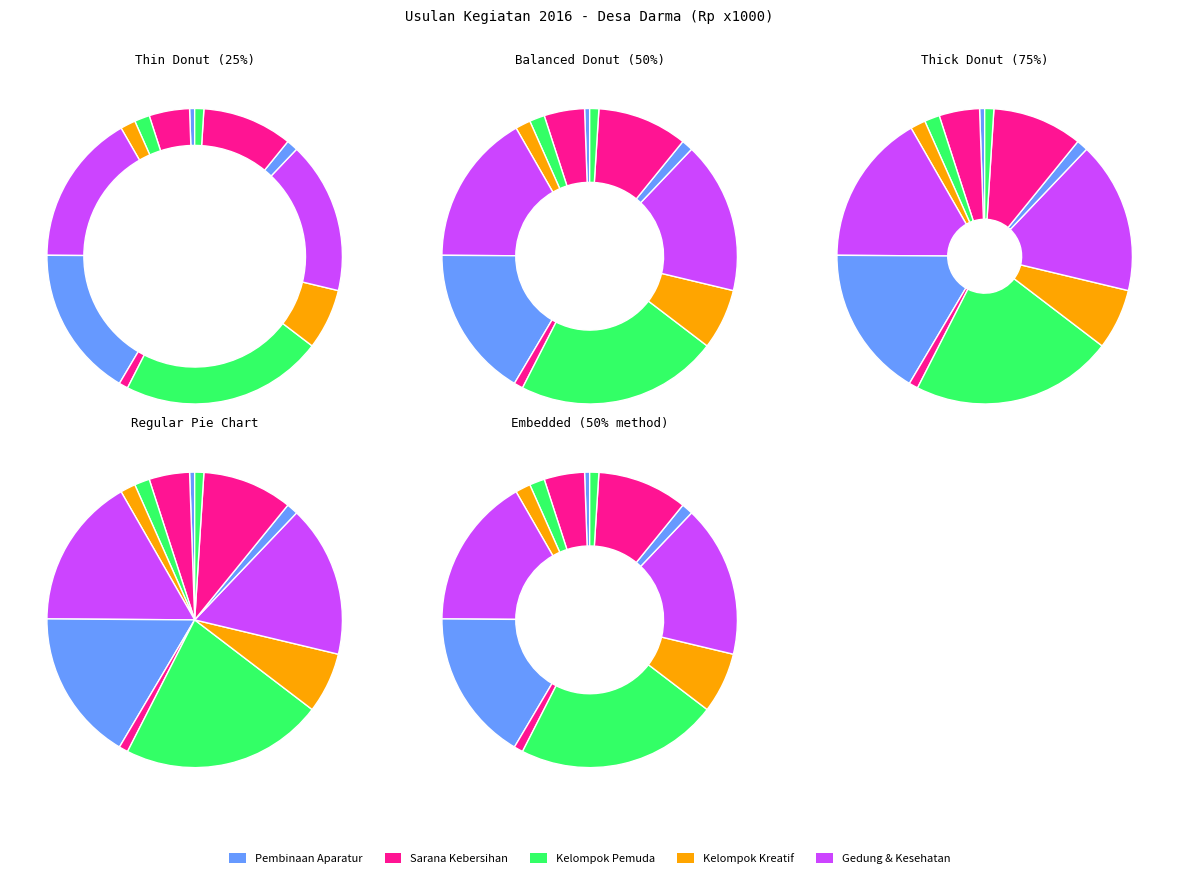

True or false: Kelompok Usaha Pemuda accounts for 2% of the total.

True